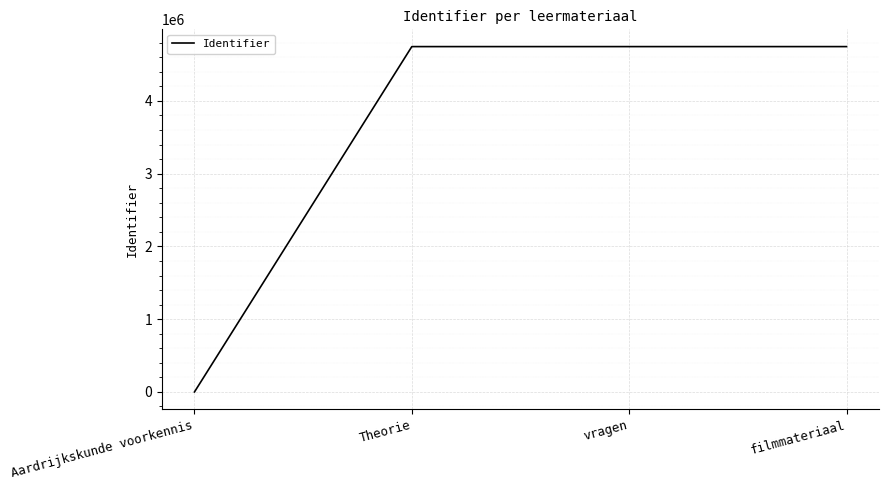

What is the difference between the maximum and minimum values?

4746650